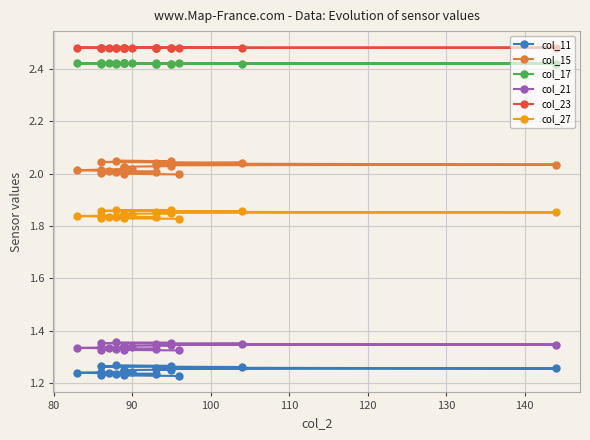

The col_11 series shows 1.3 at 100. True or false?

True